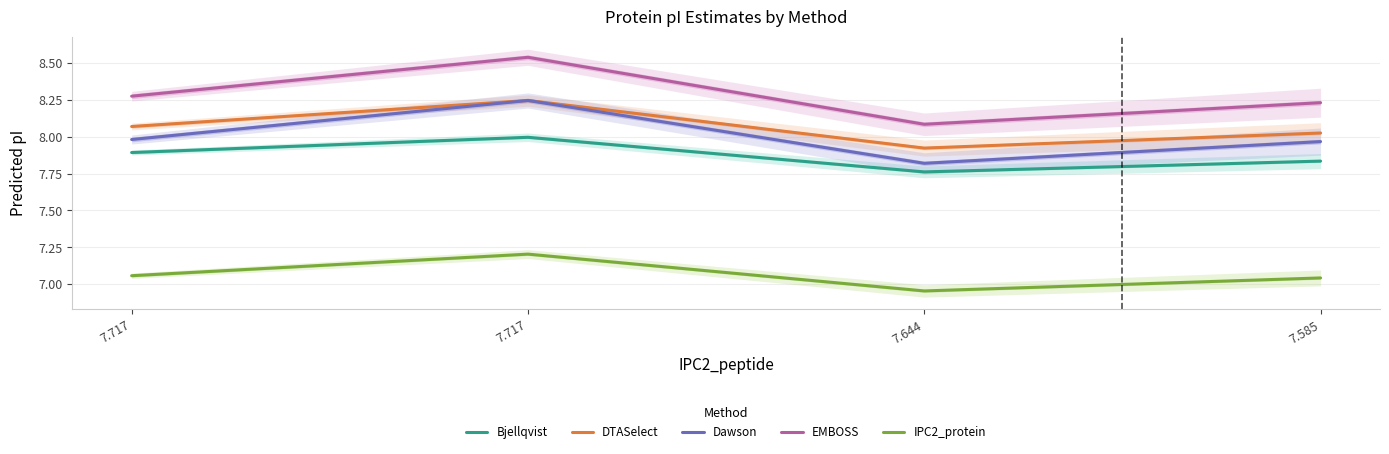

At which category is the sum across all series the highest?

7.717